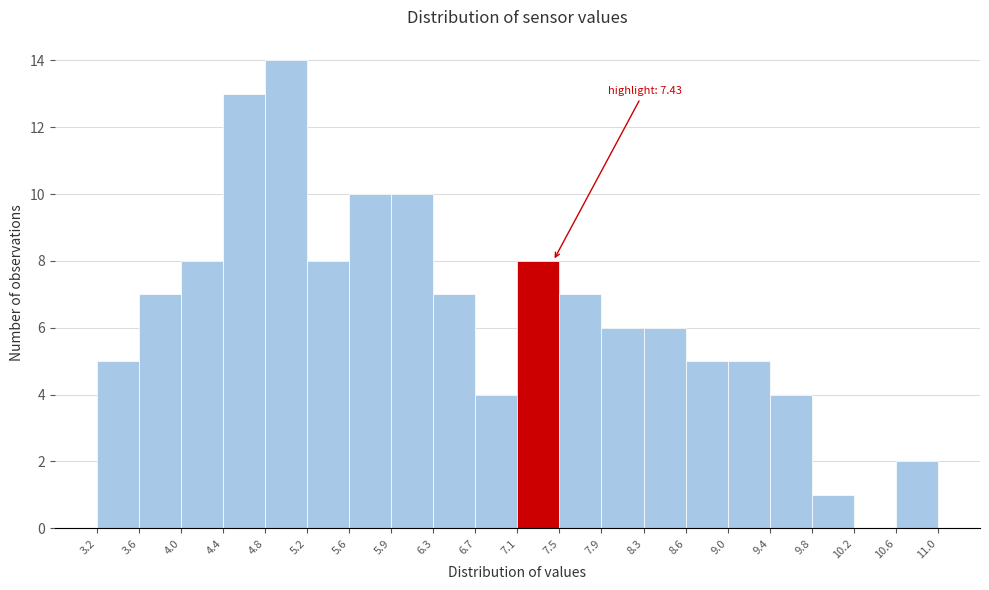

Which range on the x-axis has the tallest bar?

4.8 to 5.2